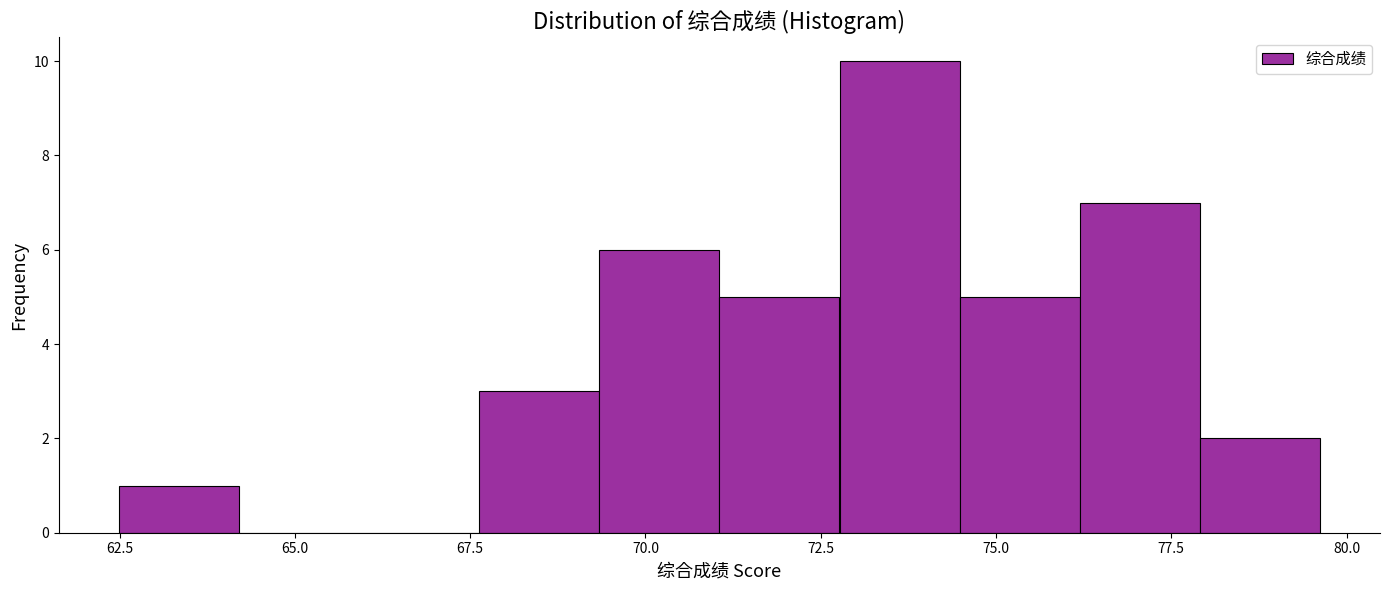

Read against the x-axis, roughly where is the centre of the tallest bar?

73.5